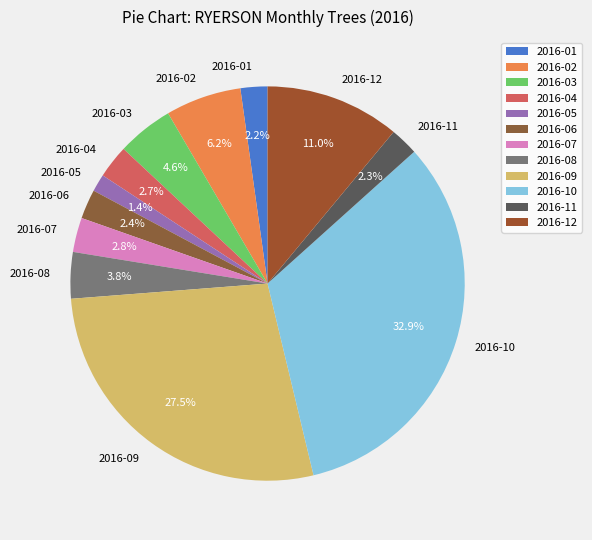

Count the number of slices in the pie.

12